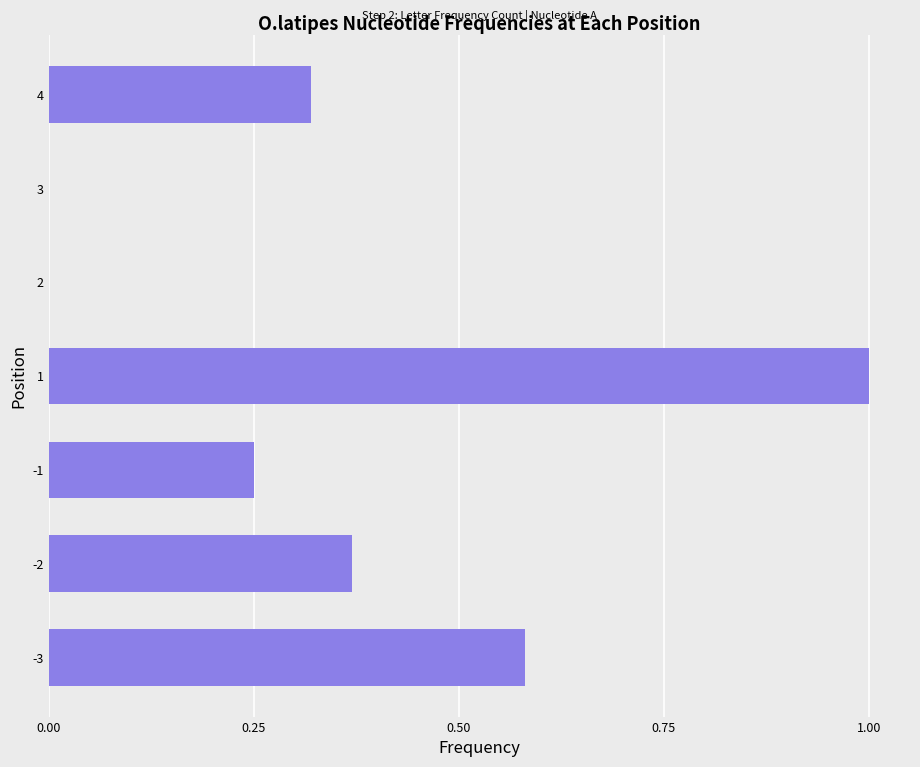

Is it true that the value at -3 is 0.3?

False